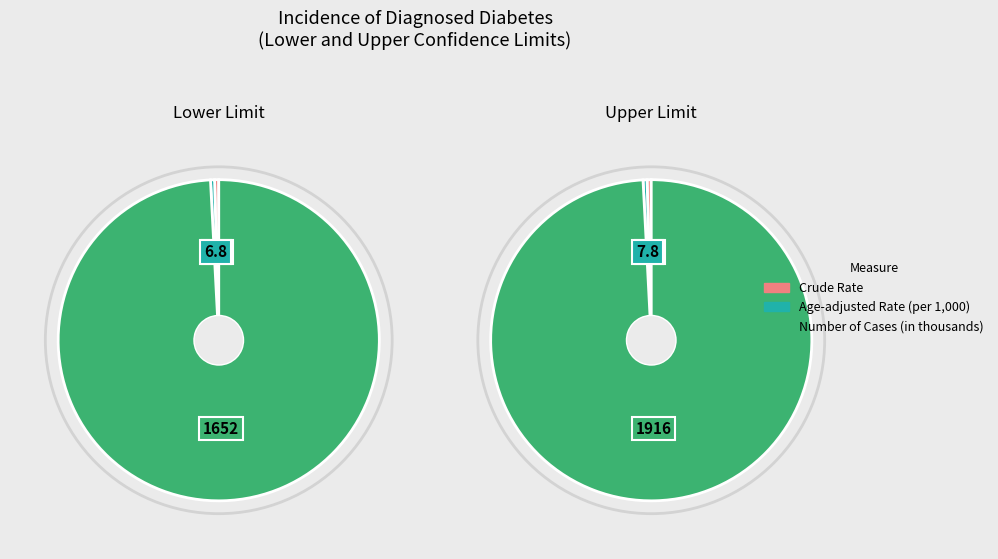

How many slices are in this pie chart?

3